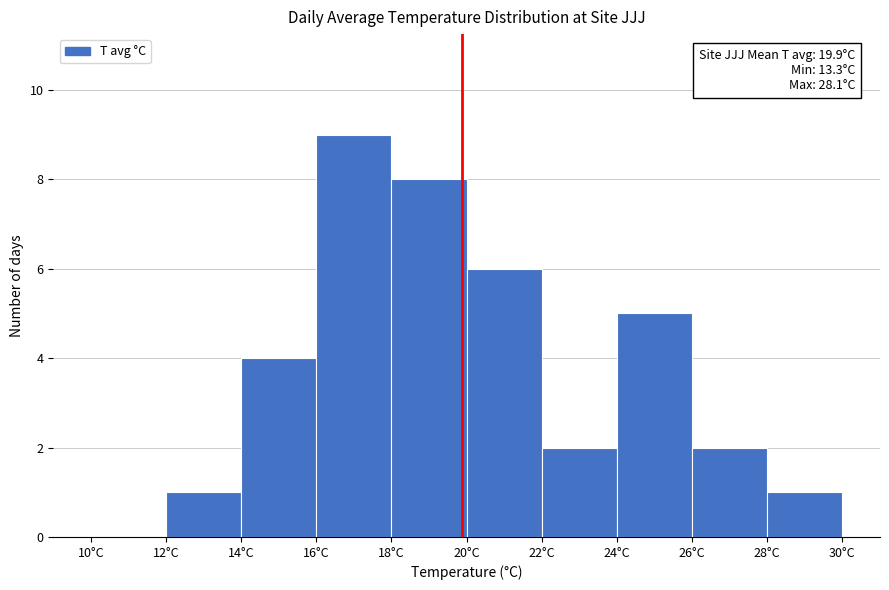

Which range on the x-axis has the tallest bar?

16 to 18